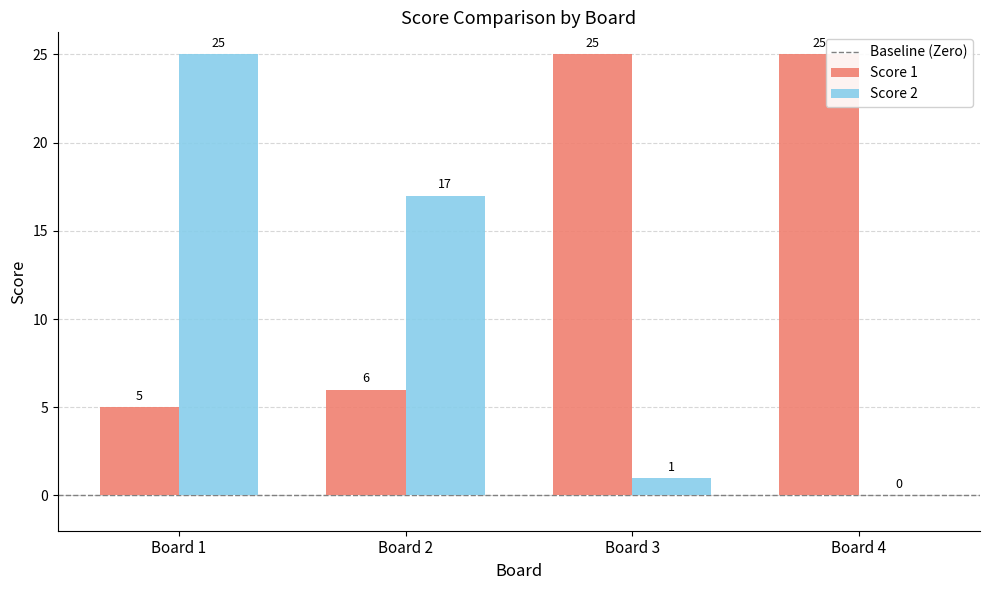

What is the sum of all Score 2 values?

43